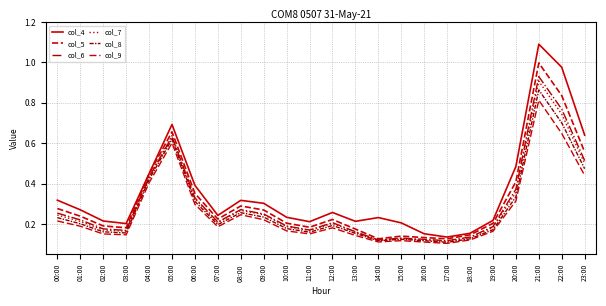

At which category does col_8 reach its first local peak?

05:00